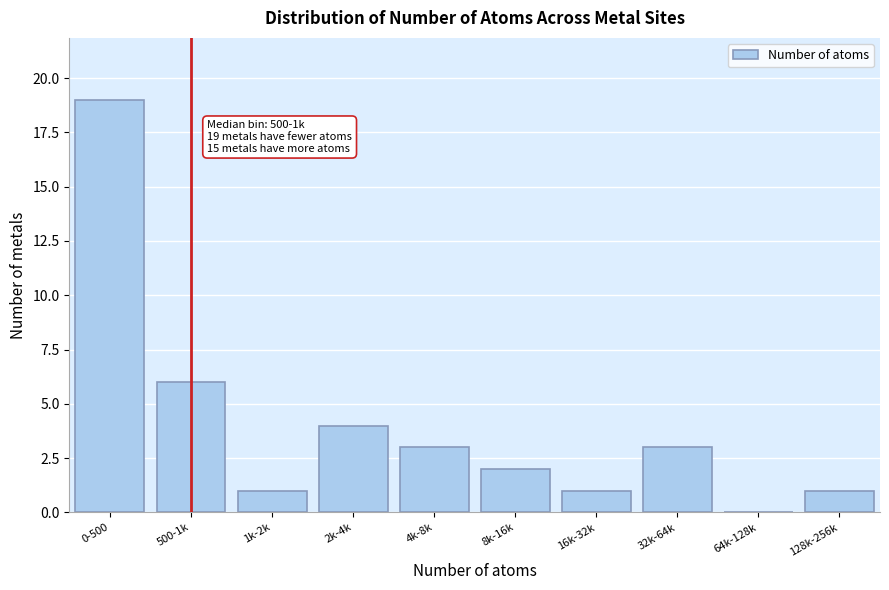

Reading left to right, extract all data points from this chart.

0-500=19	500-1k=6	1k-2k=1	2k-4k=4	4k-8k=3	8k-16k=2	16k-32k=1	32k-64k=3	64k-128k=0	128k-256k=1